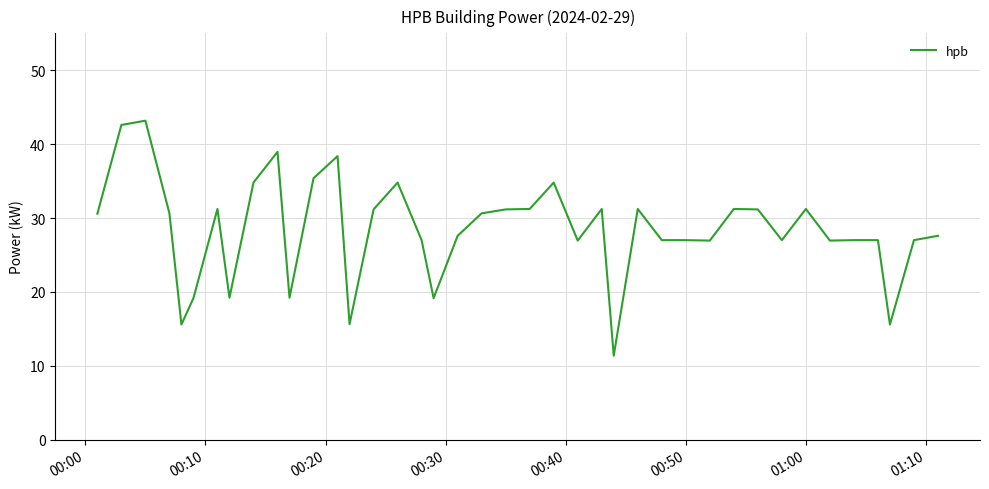

True or false: the data has more than 1 interior local peaks.

True